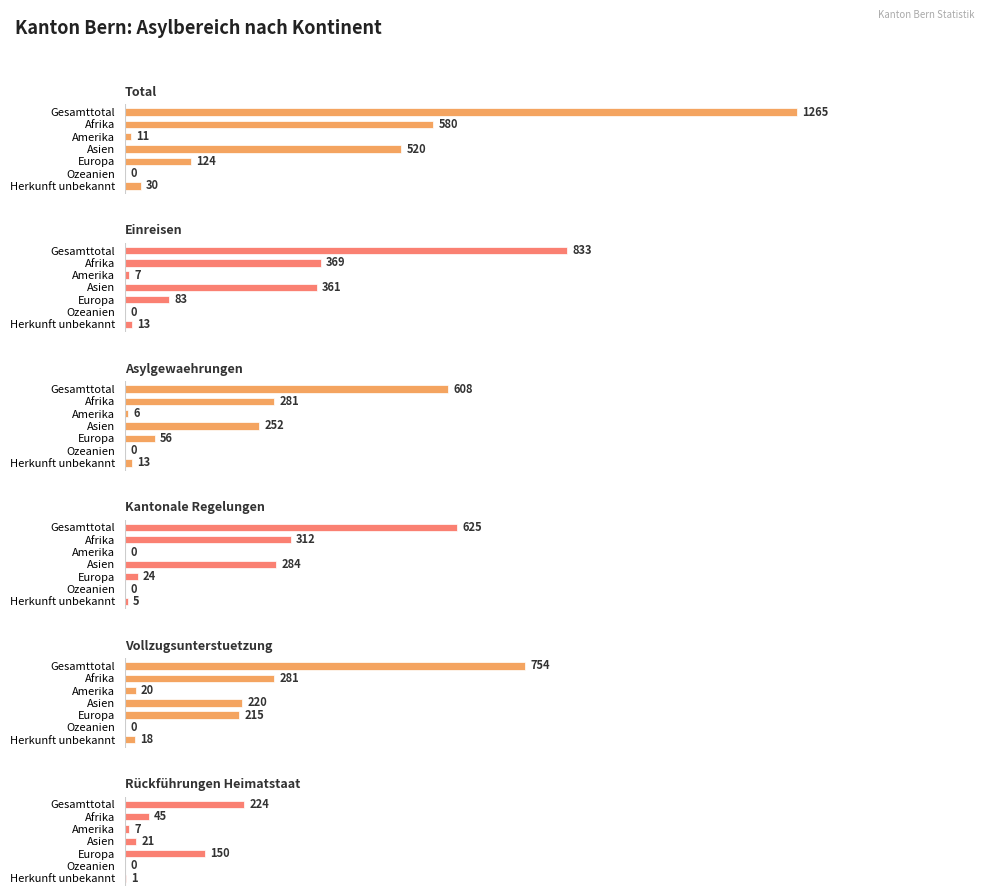

How many bars are there in total?

42